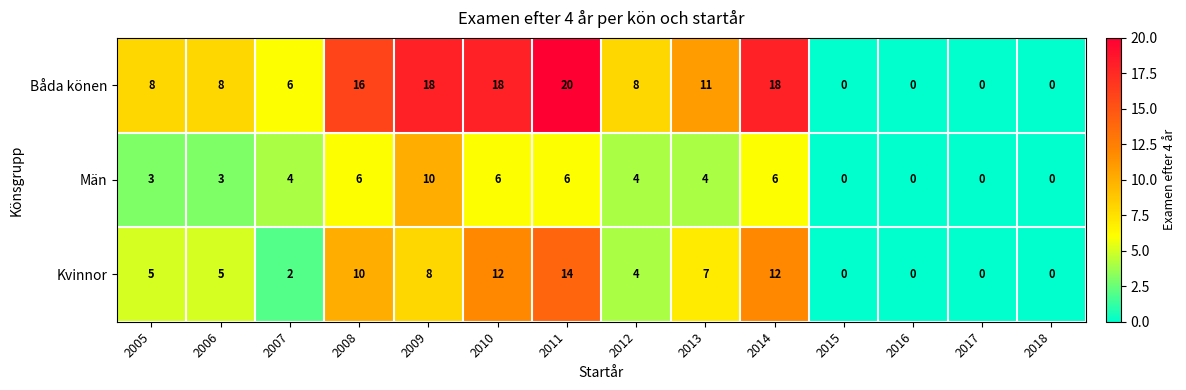

The value of Män at 2012 is 4. True or false?

True